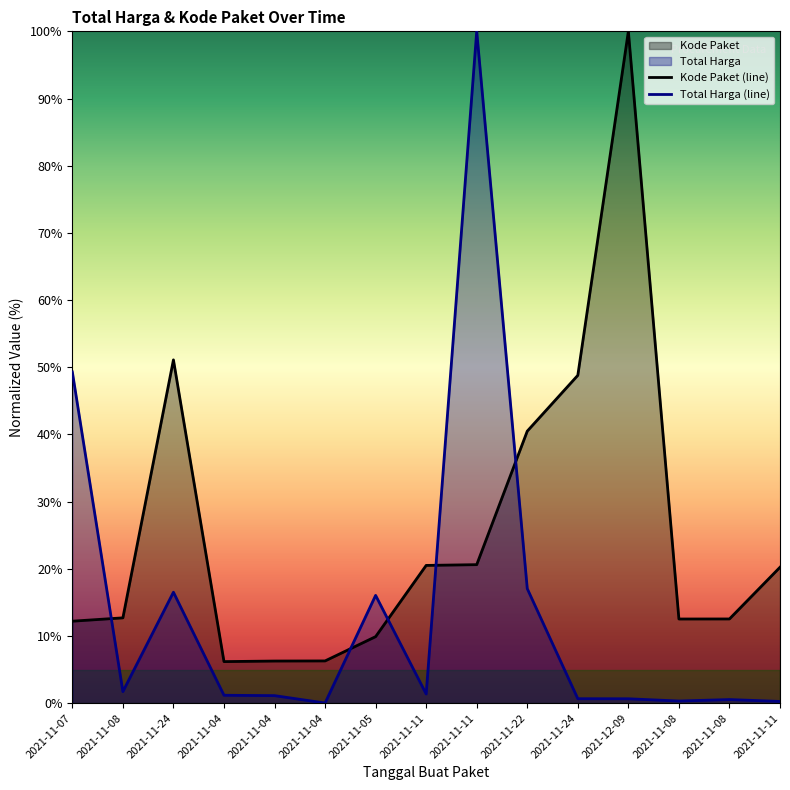

Between 2021-11-04 and 2021-11-11, which series saw the biggest shift?

Total Harga